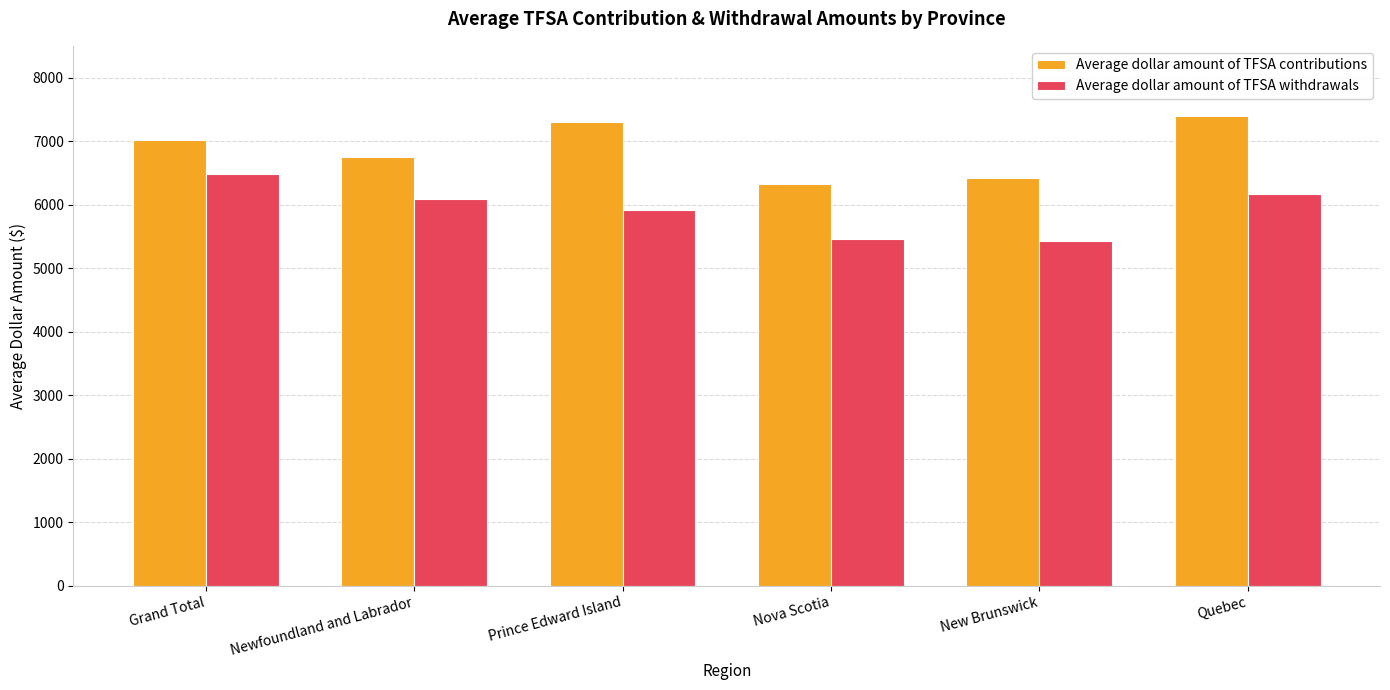

Is it true that Average dollar amount of TFSA withdrawals equals 7834.6 at Nova Scotia?

False